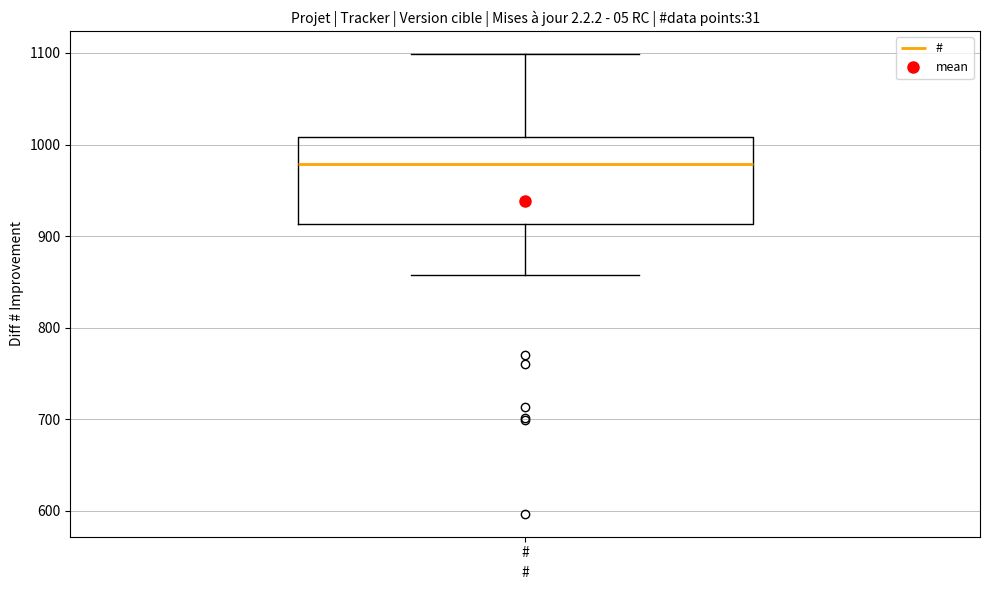

Read this box plot against the y-axis: the position of the median line, the range covered by the box, and the ends of both whiskers. The values are not printed on the chart, so give them approximately, as read against the axis.

median 980, box 910 to 1010, whiskers 860 to 1100